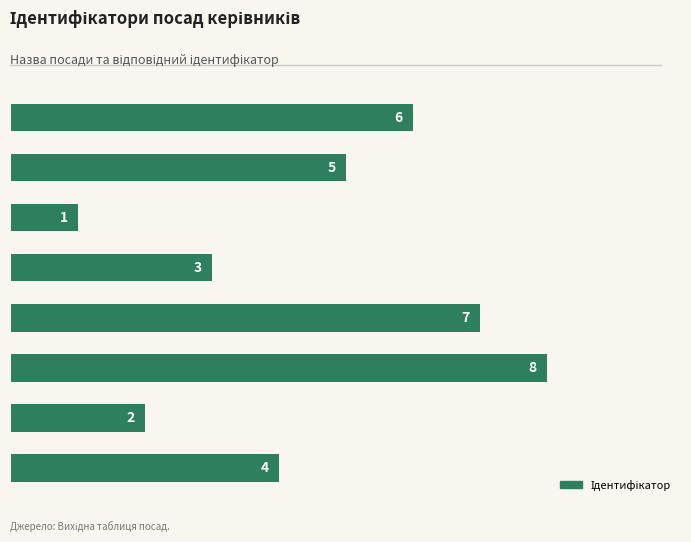

Are the bars horizontal?

Yes